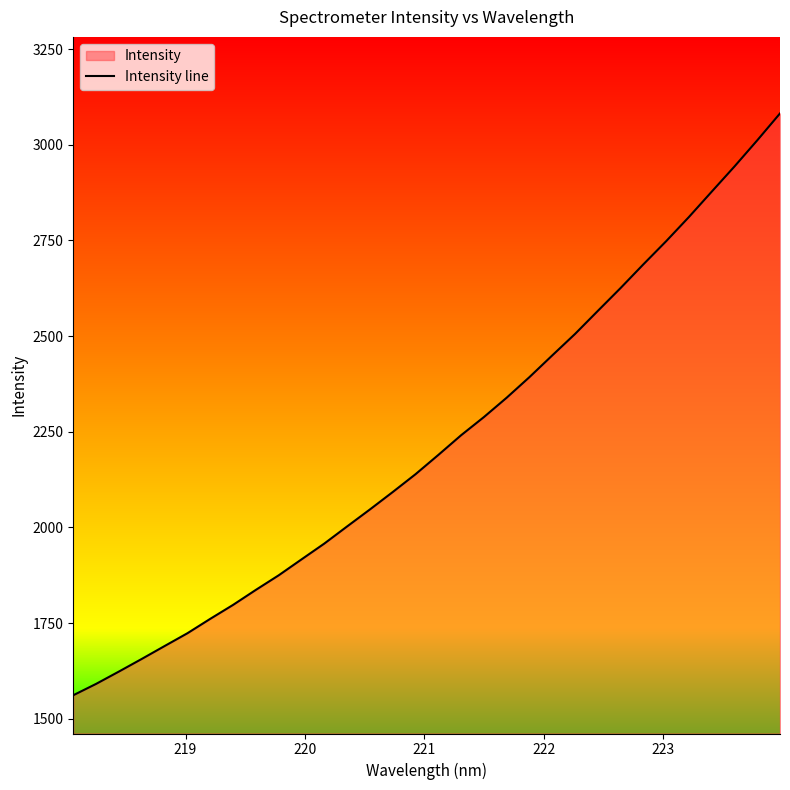

What is the minimum value shown in the chart?

1561.5